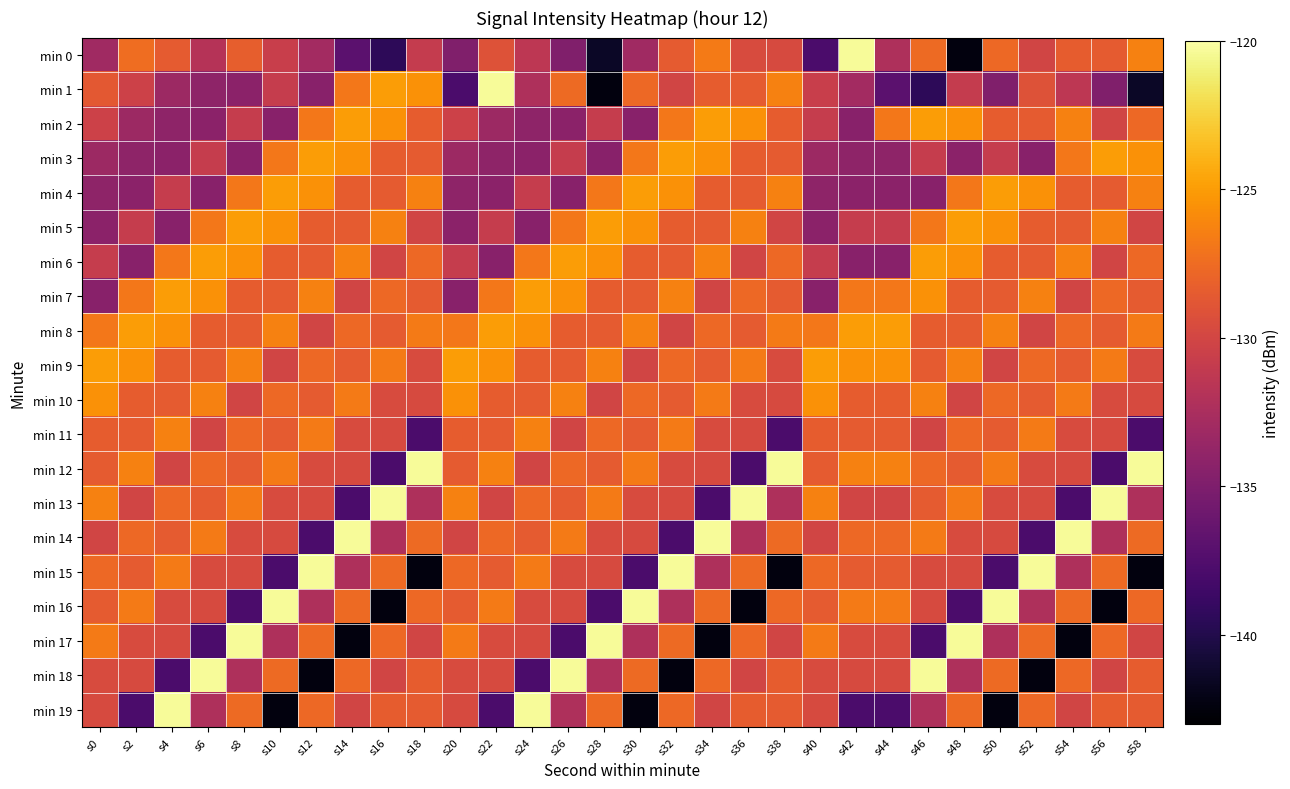

How many data points does each series have?

30